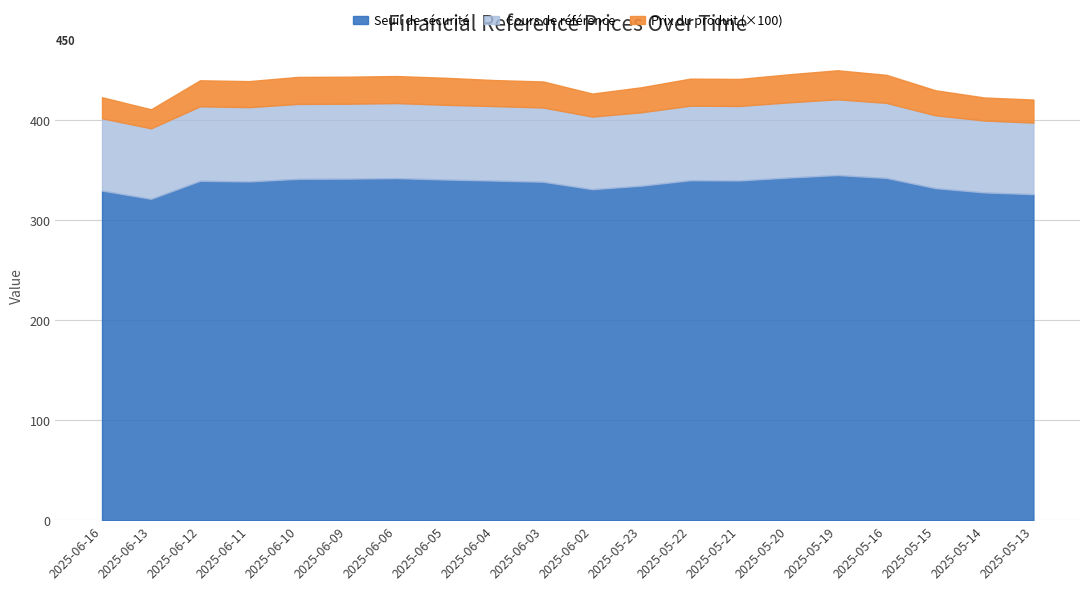

What is the difference between the second highest and second lowest values in the Seuil de sécurité series?

16.6